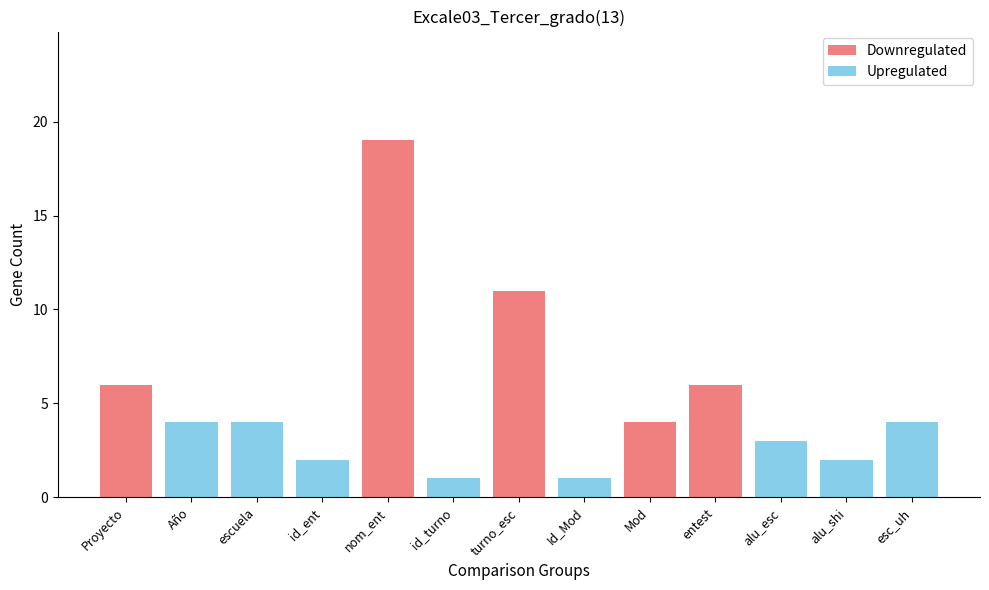

At which label is Downregulated closest to 9?

turno_esc